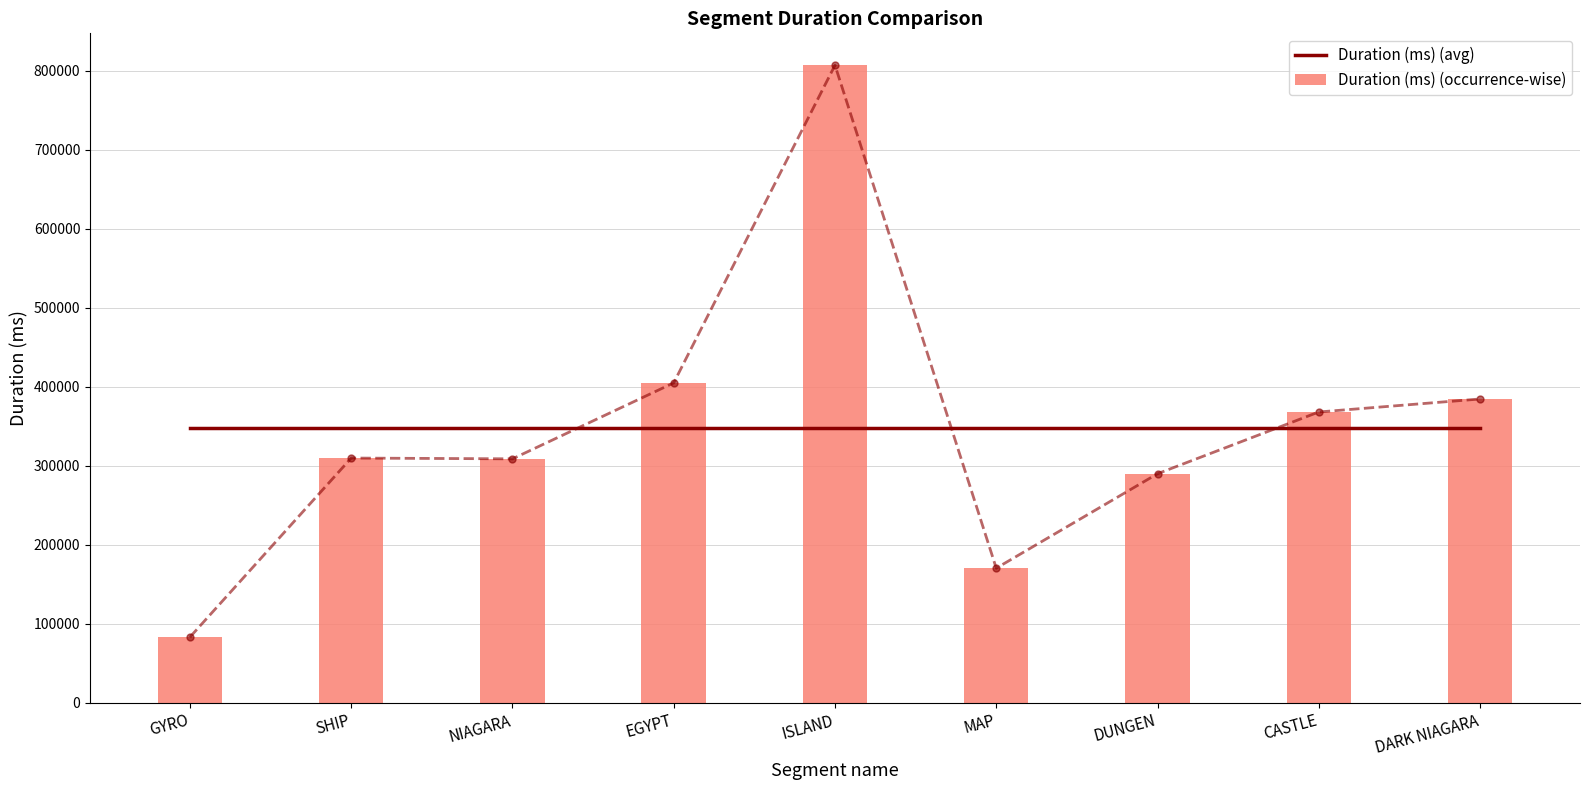

How many distinct data groups are displayed?

2